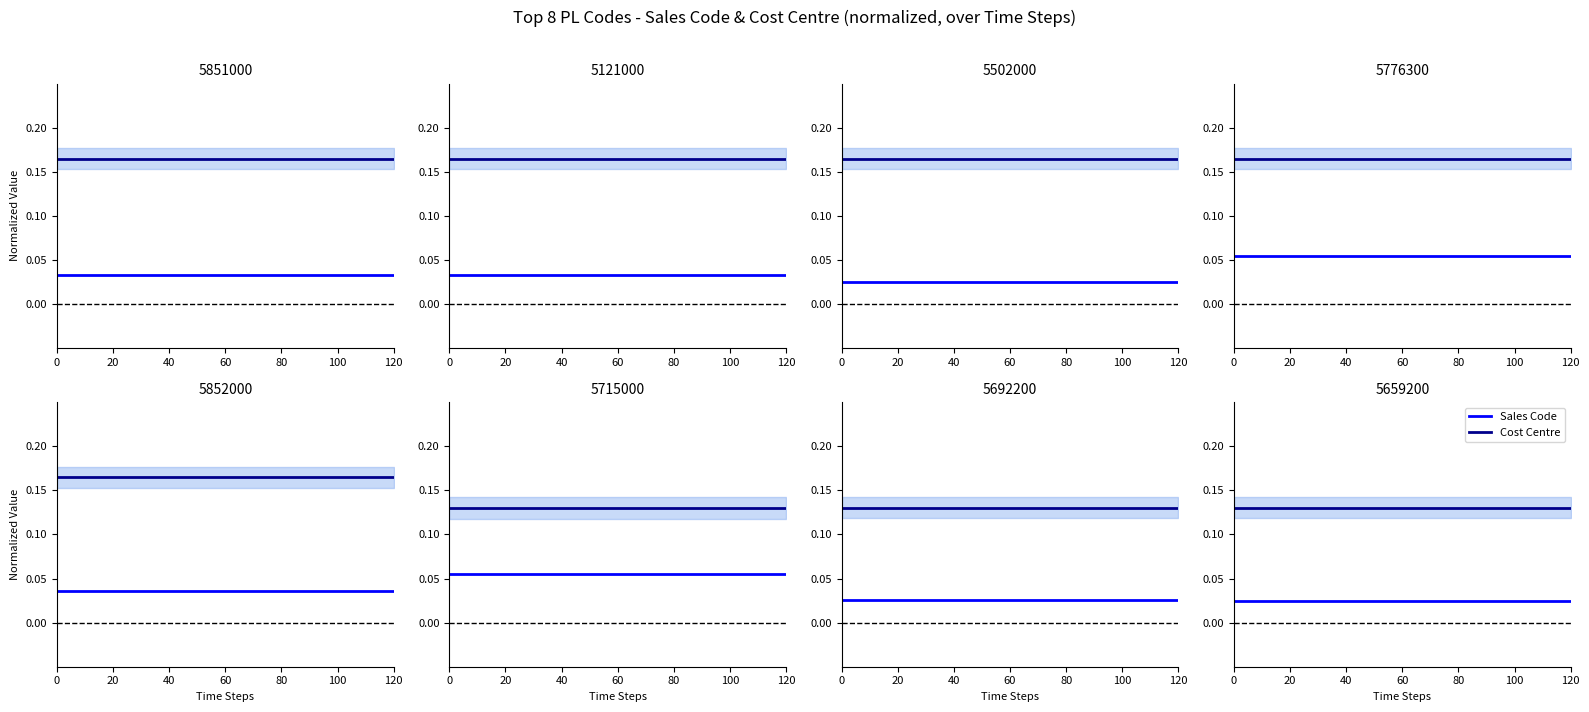

List the series in order of their peak value, lowest first.

Sales Code, Cost Centre